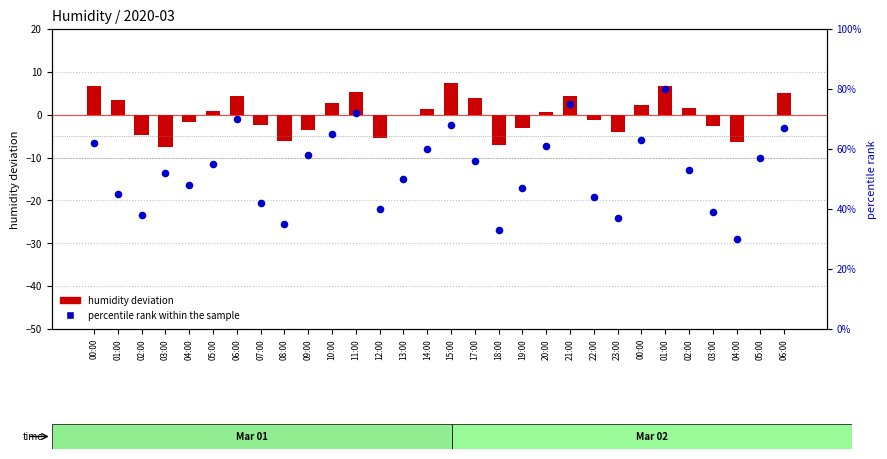

At which category is the sum across all series the highest?

01:00